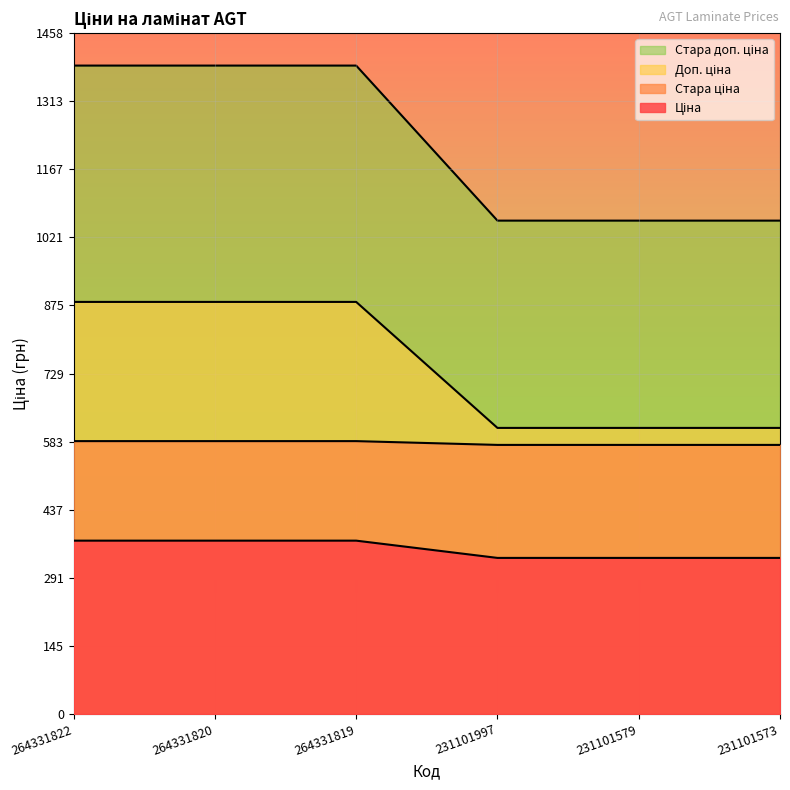

True or false: Стара ціна and Ціна intersect in this chart.

False